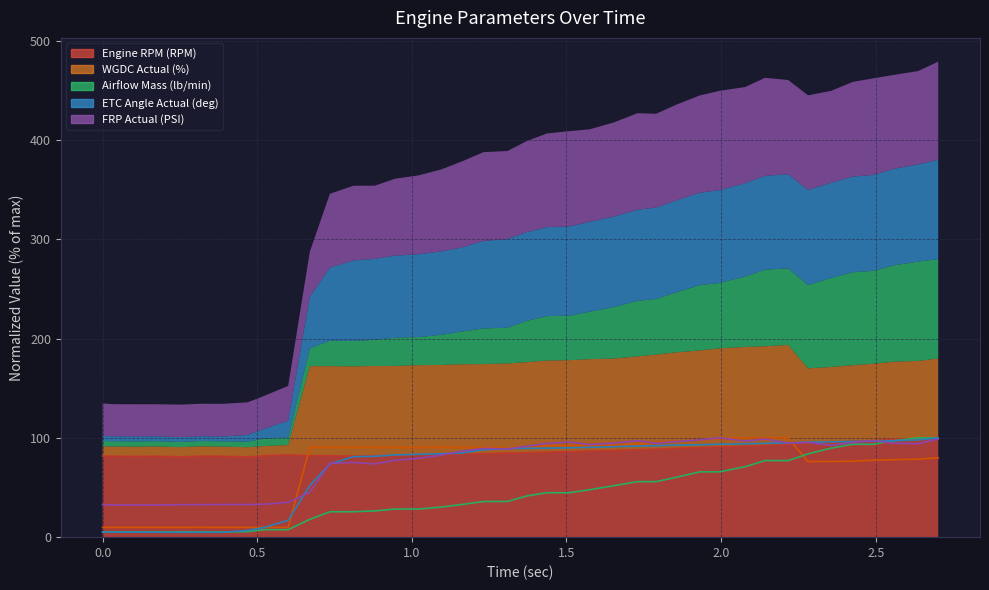

Does the chart display data point markers on the line(s)?

No